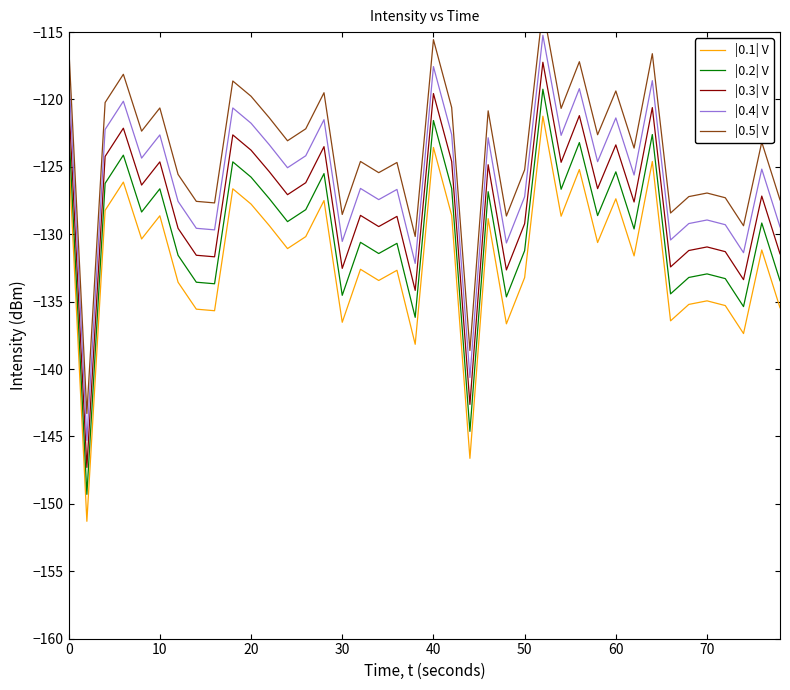

What is the highest value of the |0.4| V series?

-115.2